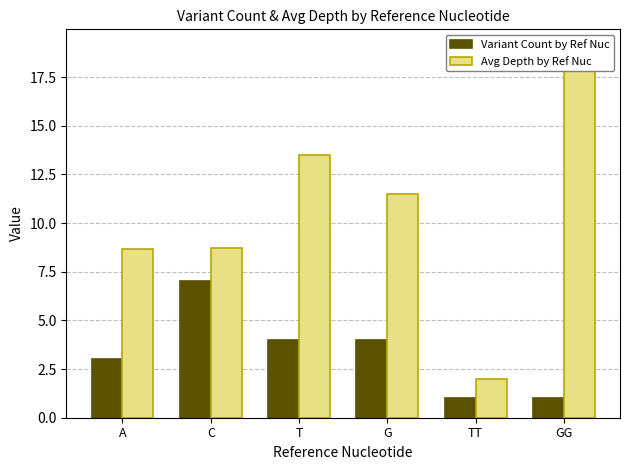

What is the smallest value displayed?

1.0